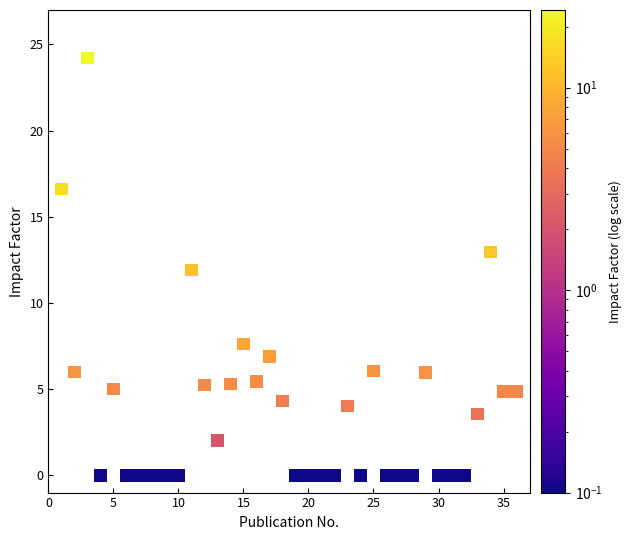

What is the range of X values (max minus min)?

35.0